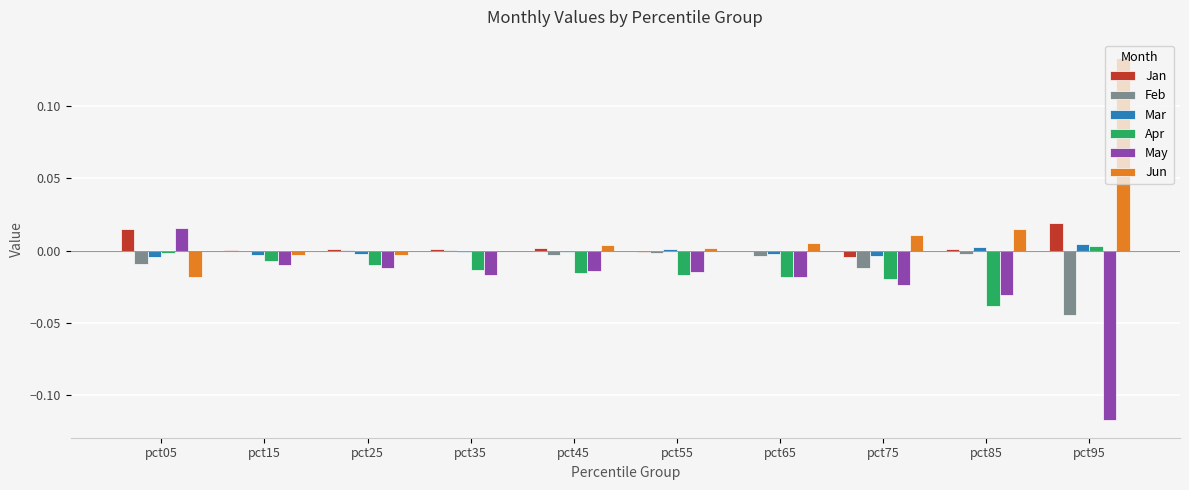

How many values in the May series exceed 0?

1